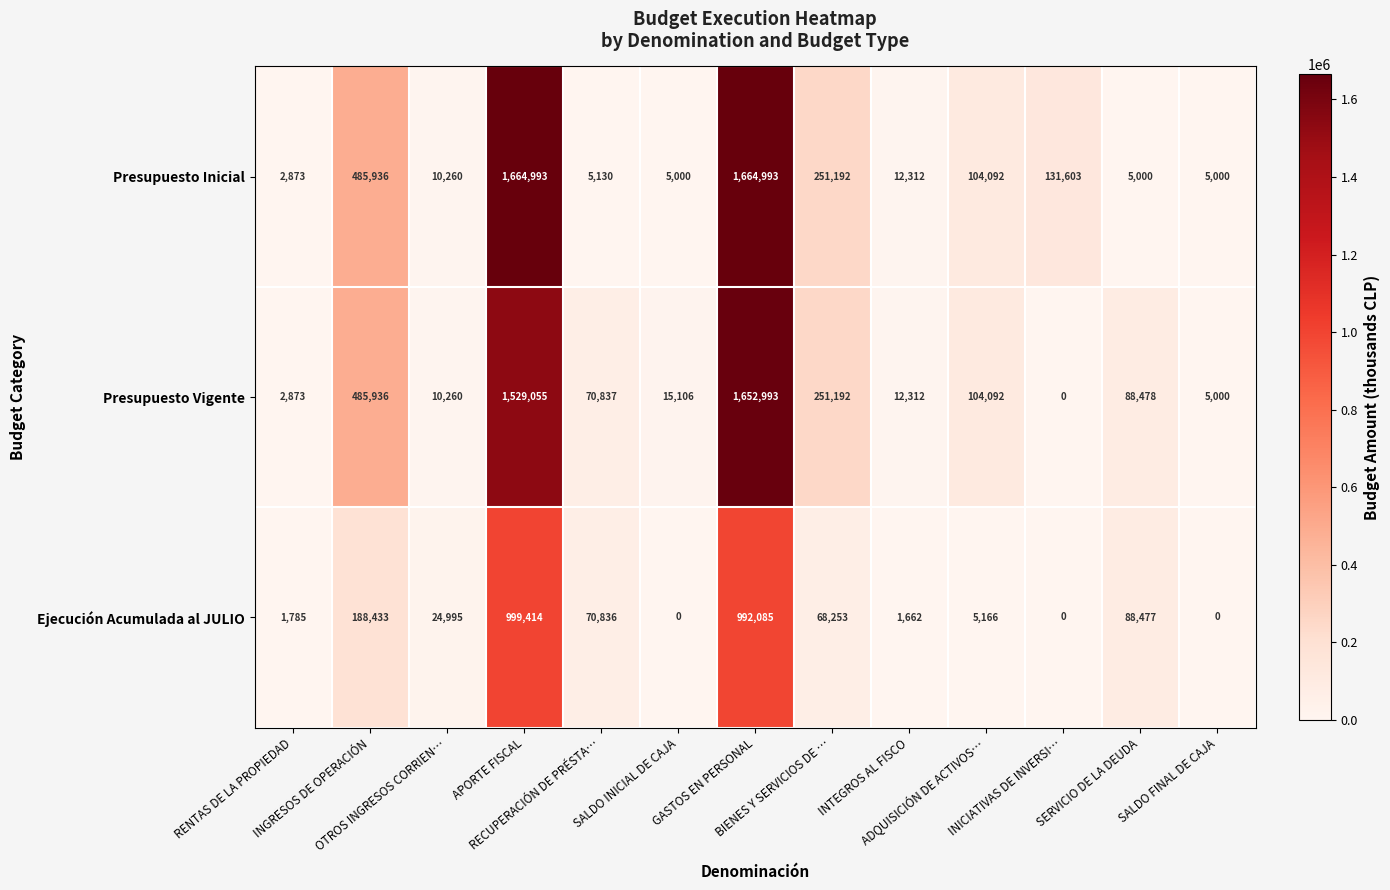

Which series has the largest total across all categories?

Presupuesto Inicial